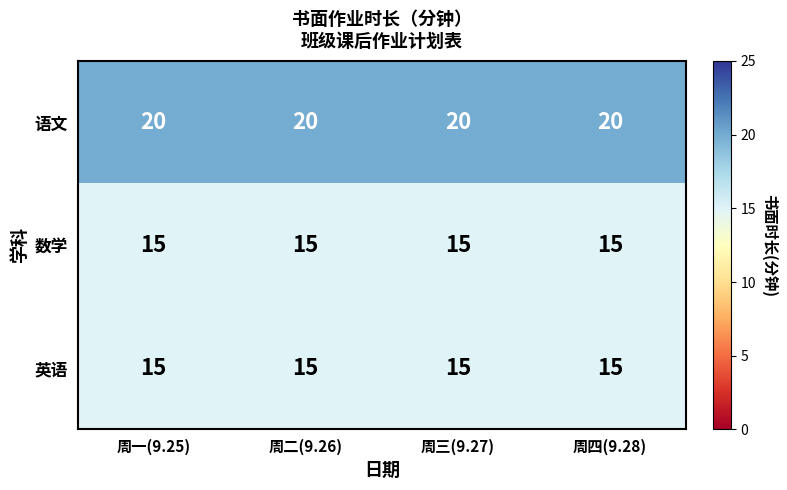

What is the difference between the highest and lowest values at 周二(9.26)?

5